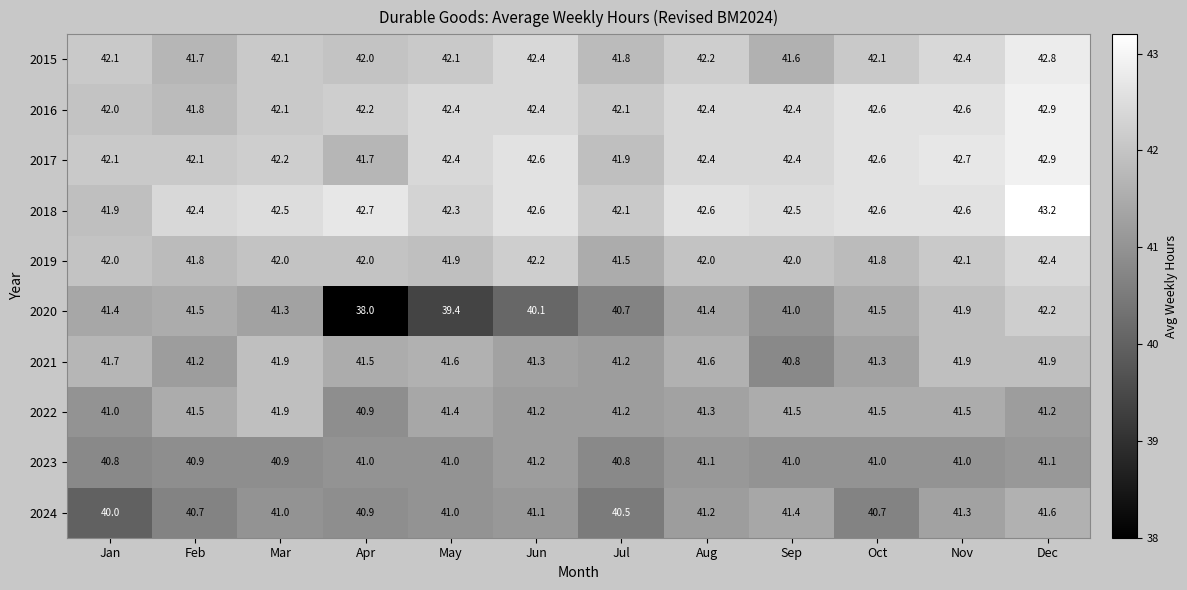

What is the average value of the 2023 series?

41.0